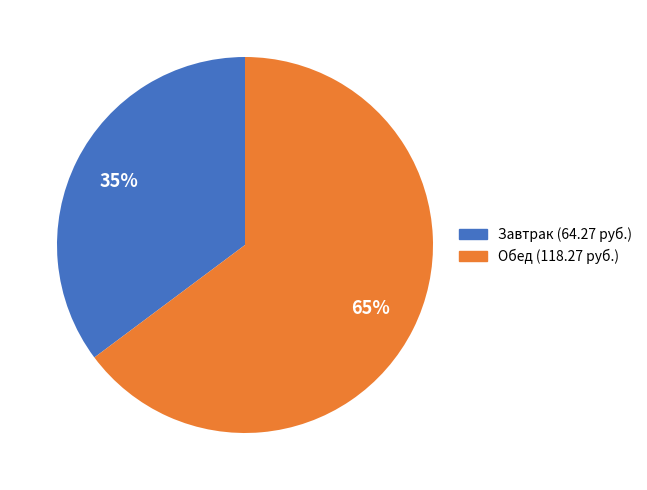

Is the sum of Завтрак and Обед greater than half?

Yes